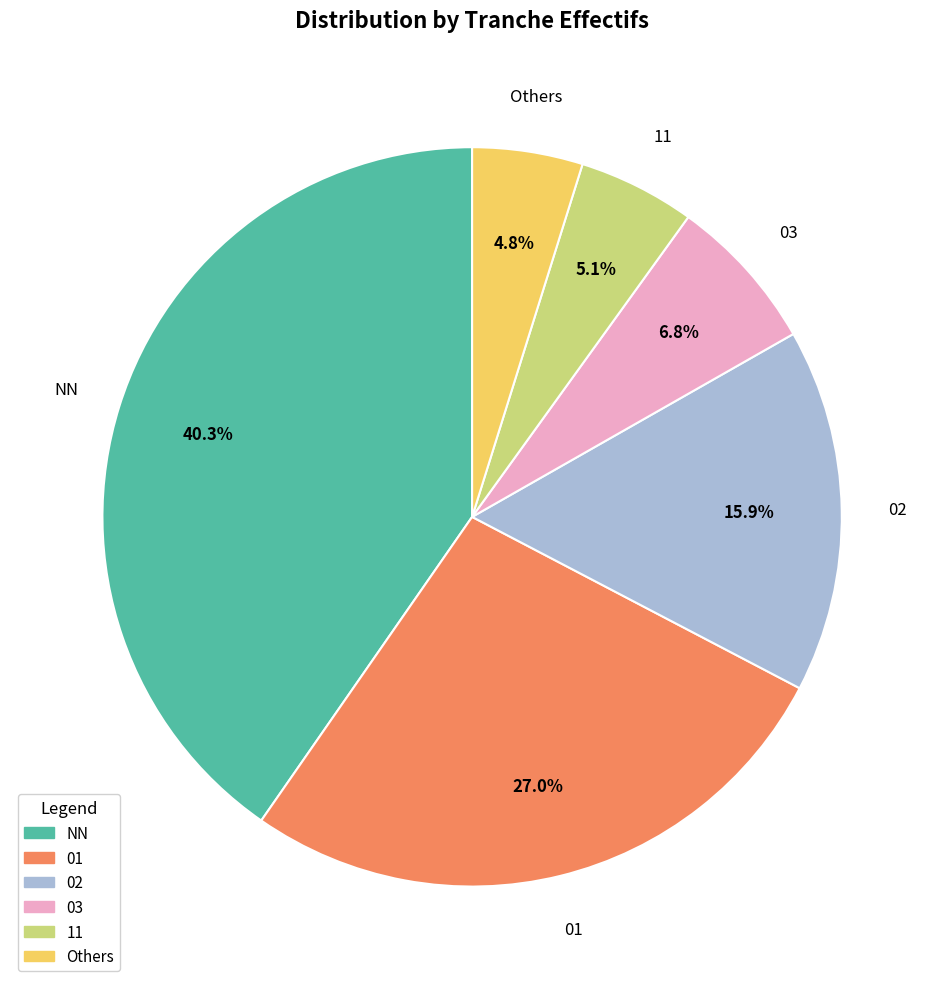

To the nearest percent, what portion does 01 represent?

27%